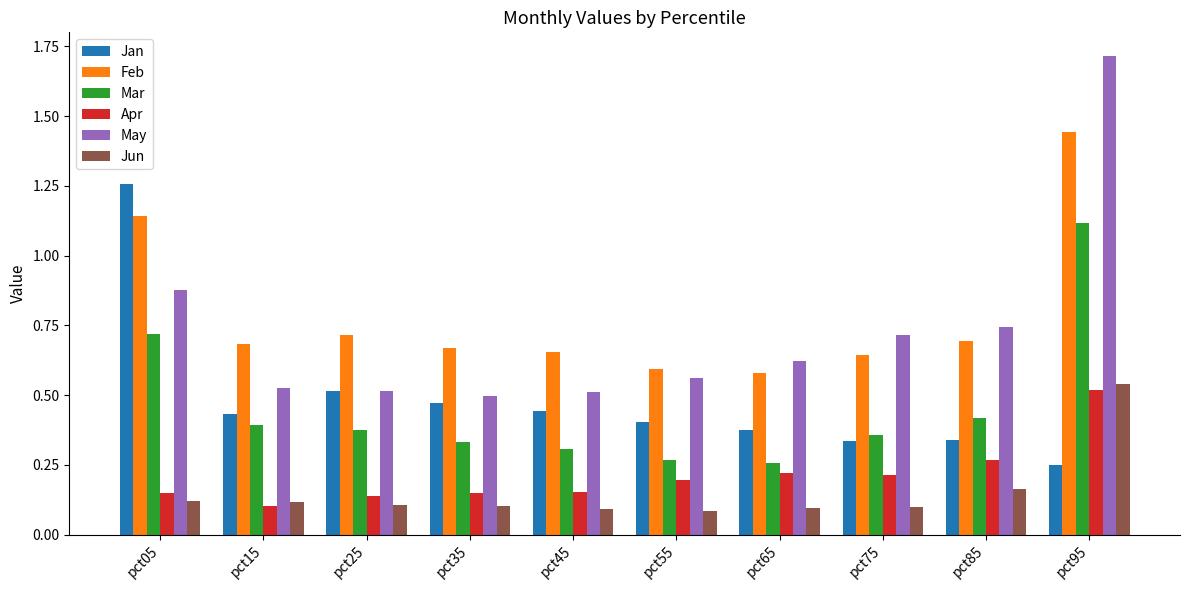

What is the total value across all series at pct95?

5.6